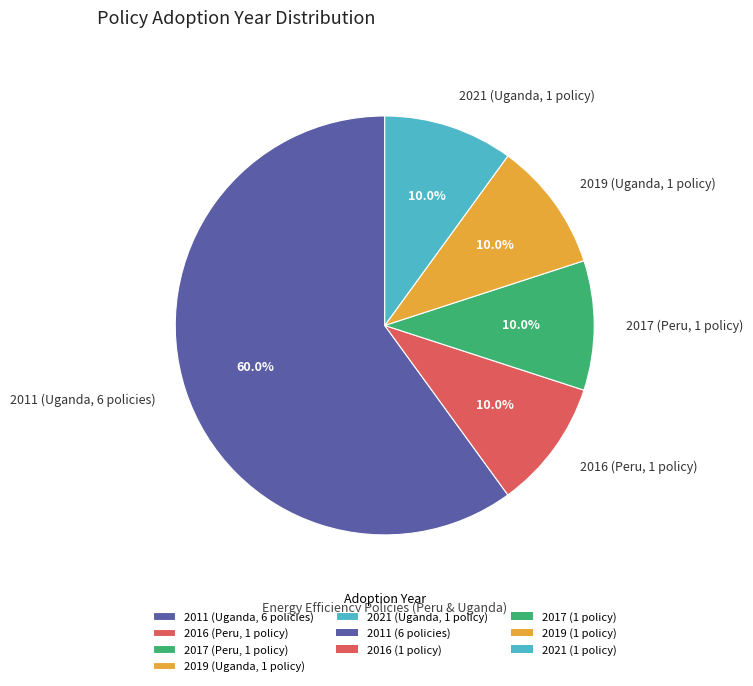

How many slices are in this pie chart?

5